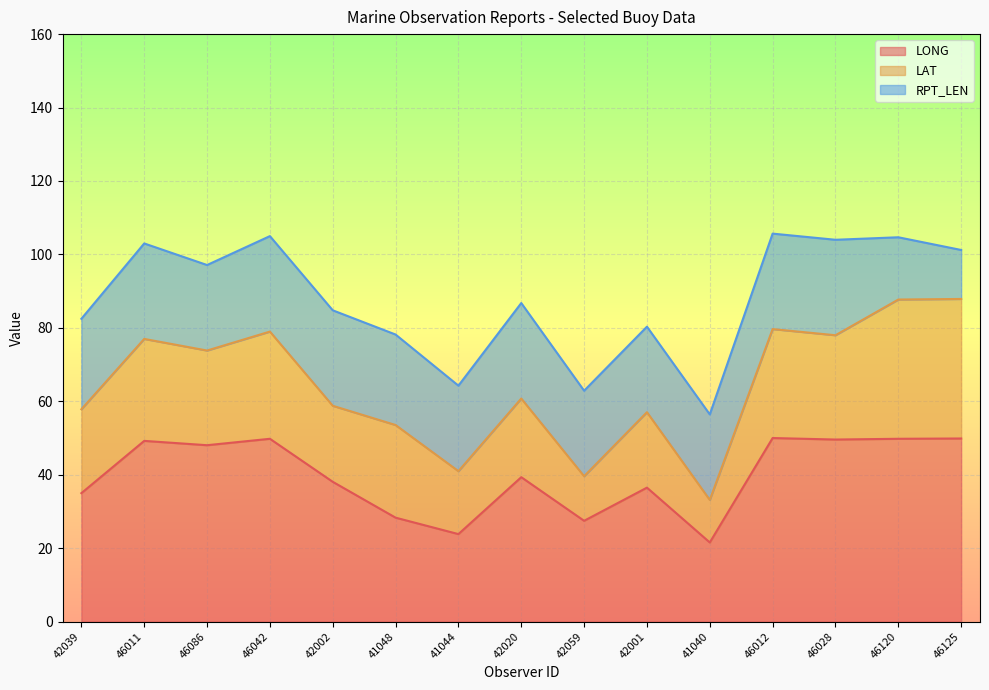

What is the difference between the LONG values at 46042 and 46086?

1.7